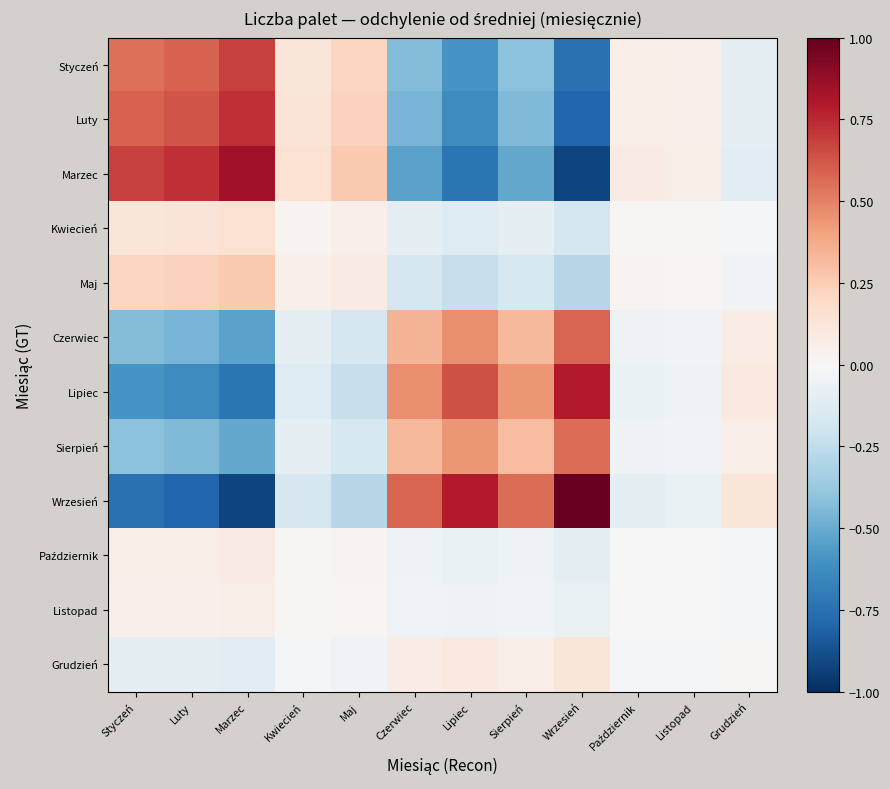

Rank the series by their maximum value, from lowest to highest.

Listopad, Październik, Grudzień, Kwiecień, Maj, Sierpień, Czerwiec, Styczeń, Luty, Lipiec, Marzec, Wrzesień